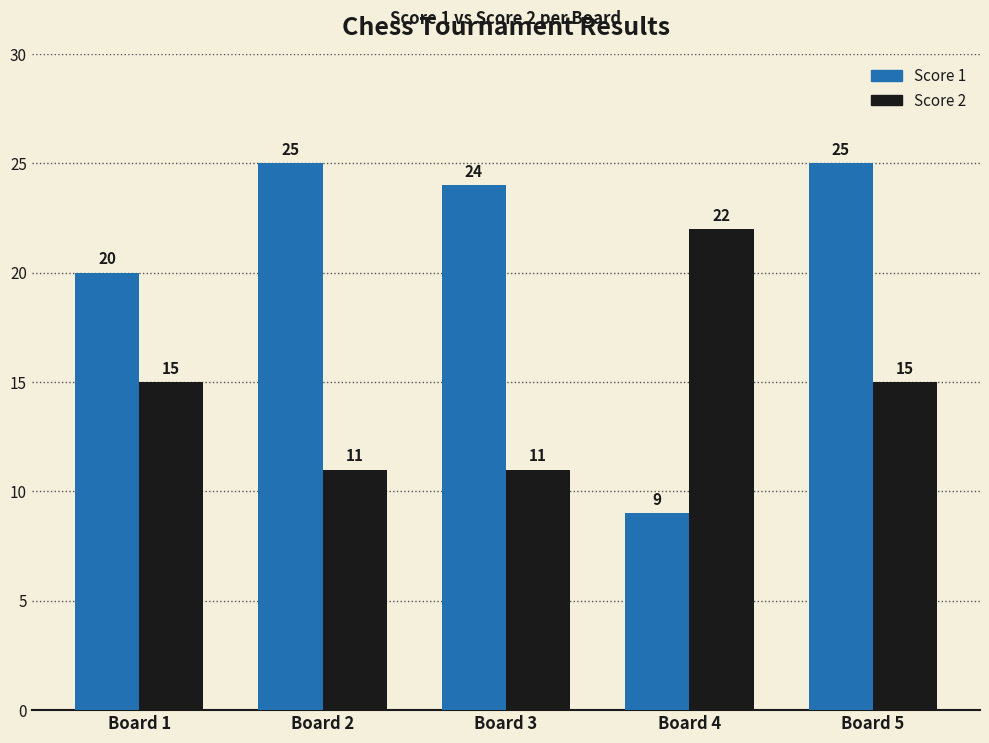

What is the value of the Score 1 bar at the 3rd from the left?

24